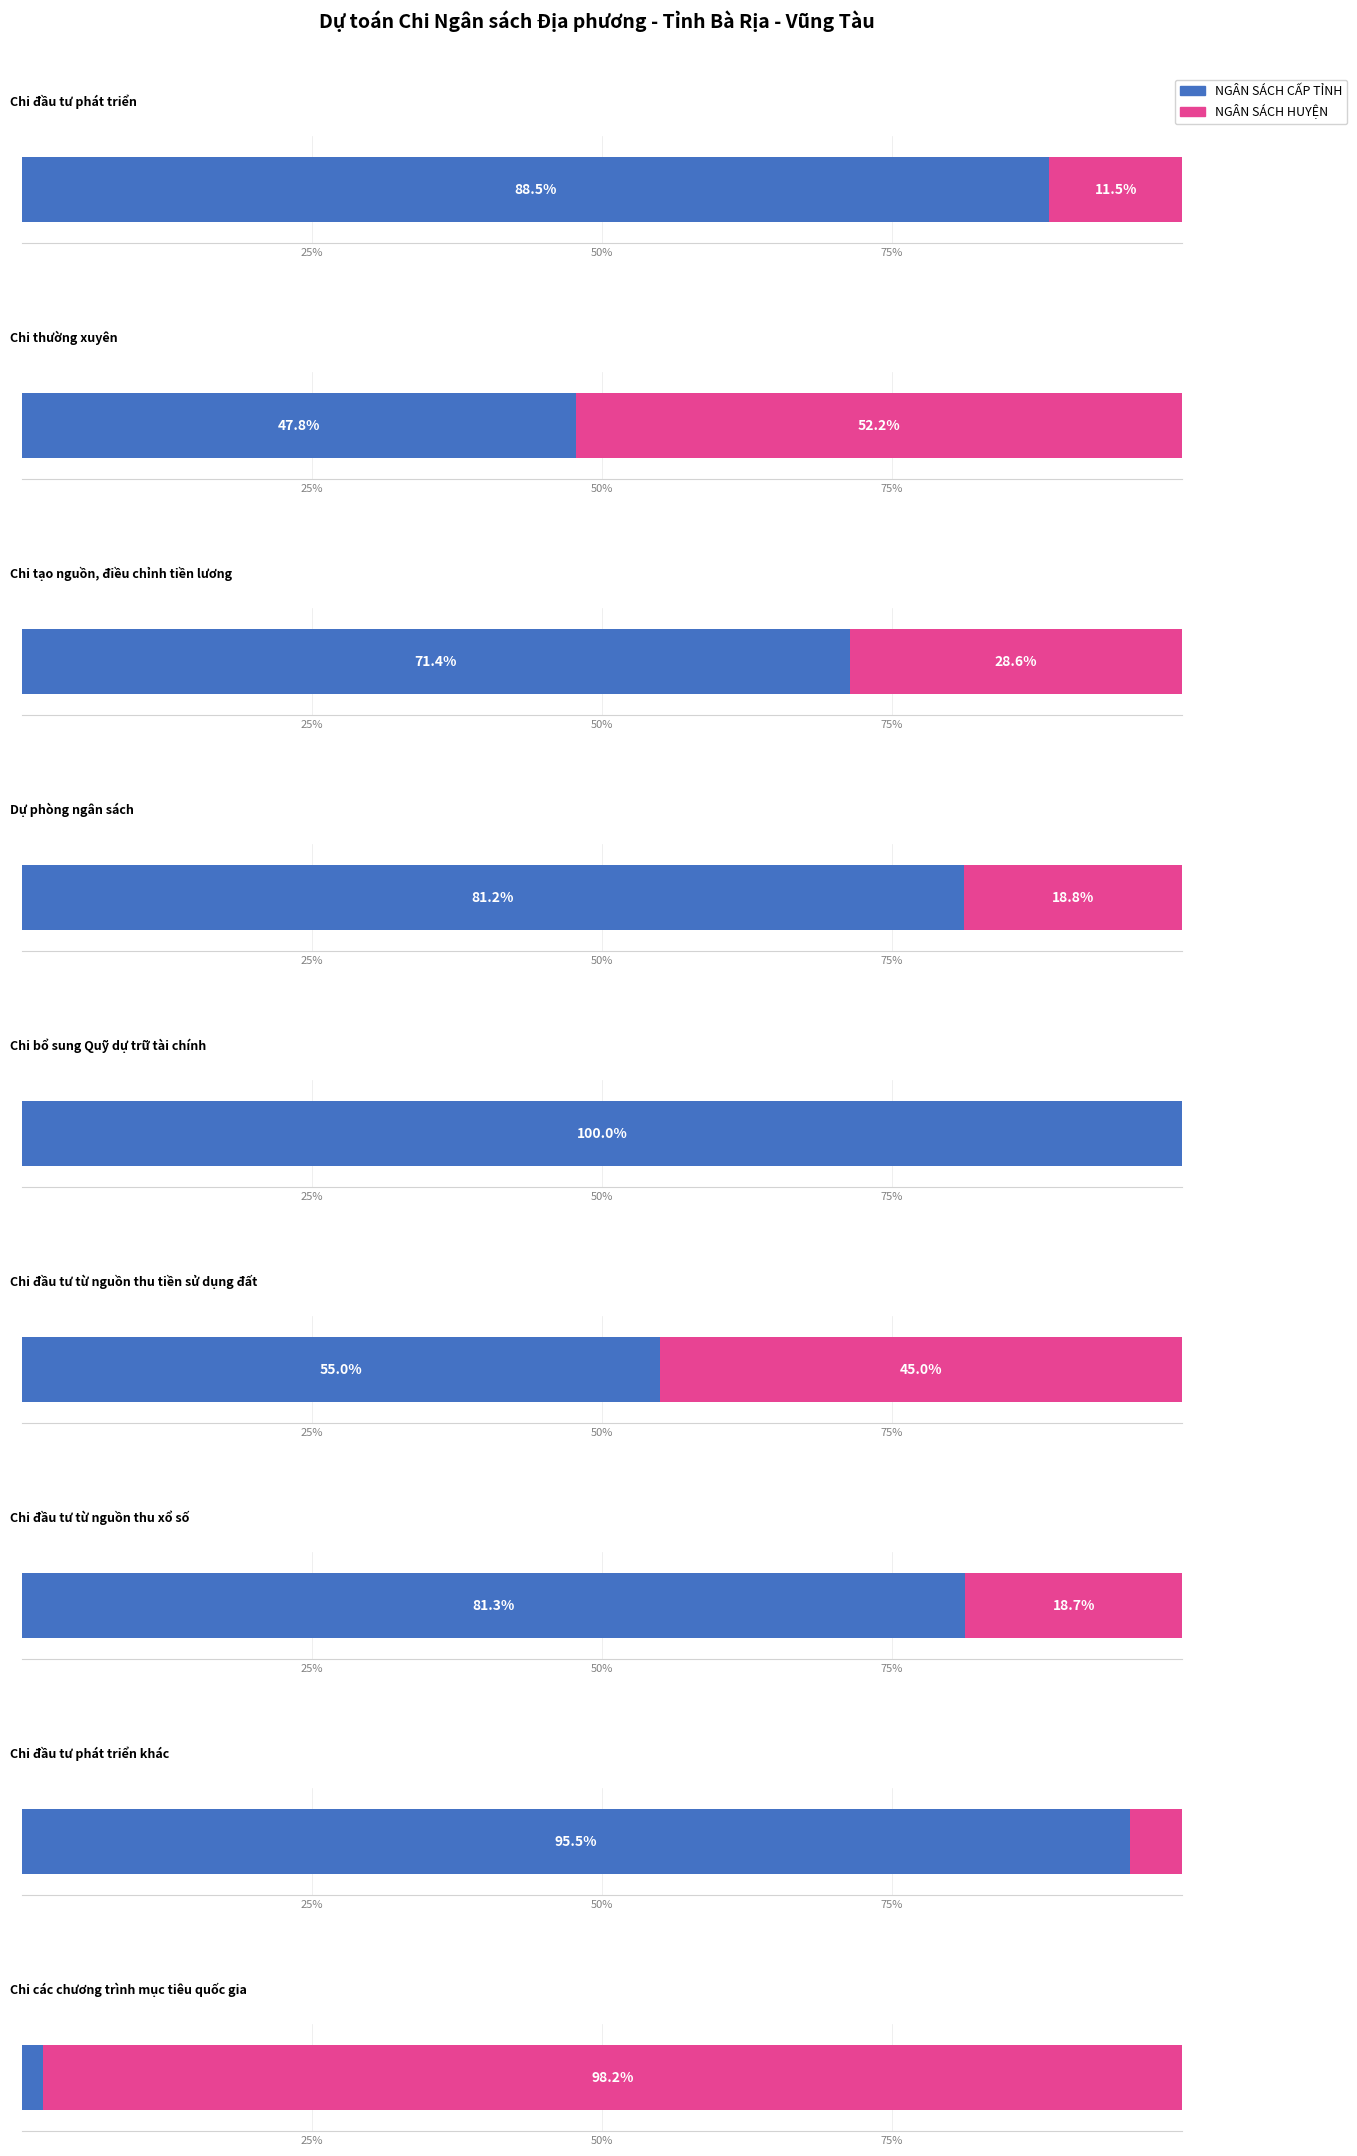

Between Chi đầu tư từ nguồn thu tiền sử dụng đất and Chi các chương trình mục tiêu quốc gia, which series saw the biggest shift?

NGÂN SÁCH CẤP TỈNH